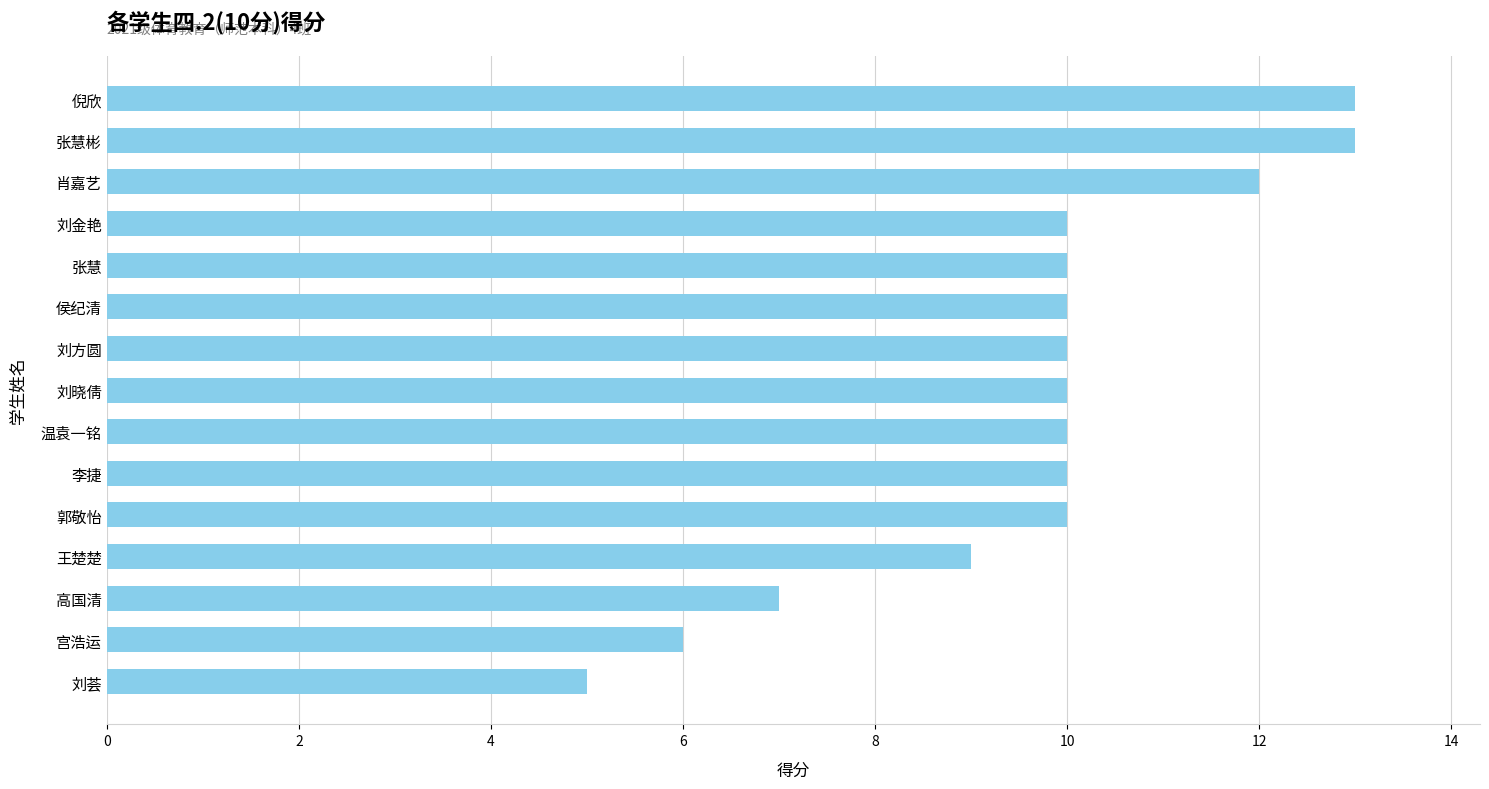

Read the value at 侯纪清.

10